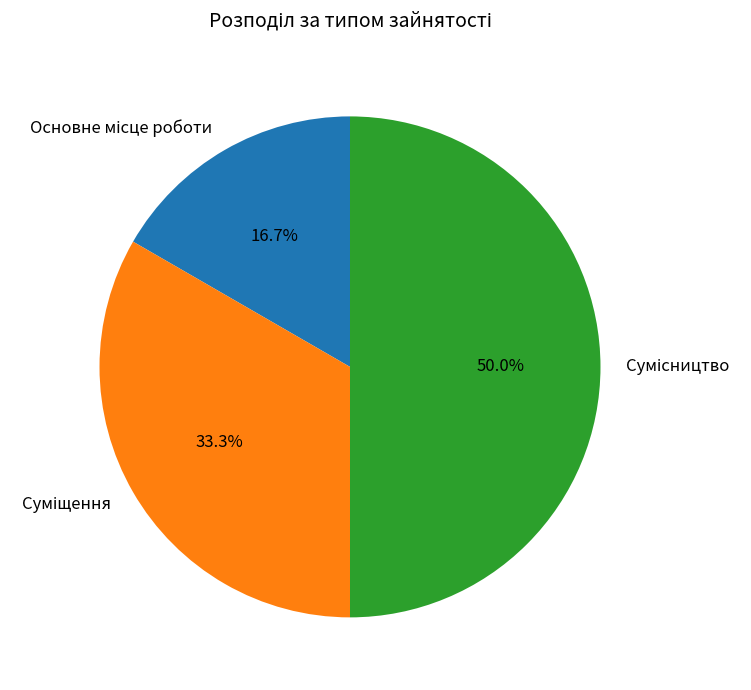

Combined, what portion of the pie is Суміщення and Сумісництво?

83.3%